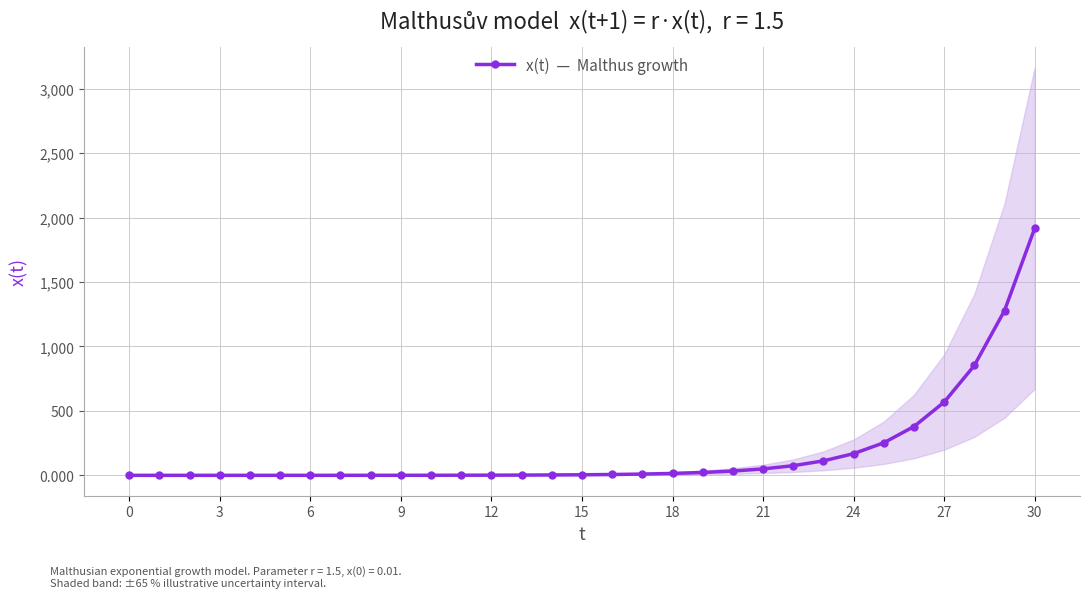

The chart shows a value of 0.1 at 24. True or false?

False